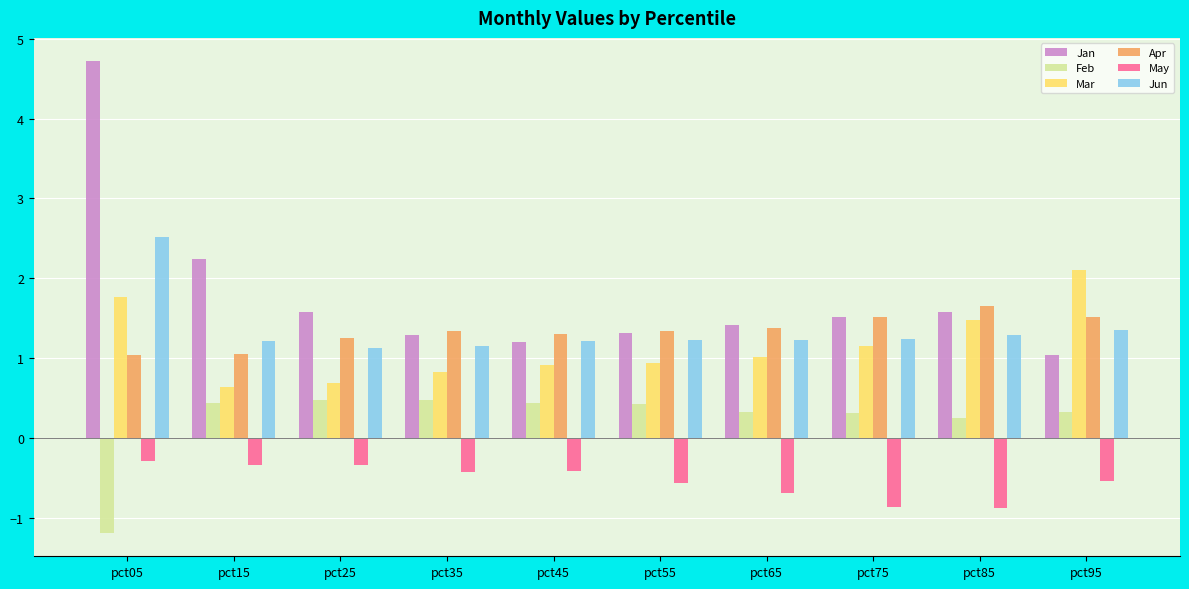

What is the total value across all series at pct95?

5.8